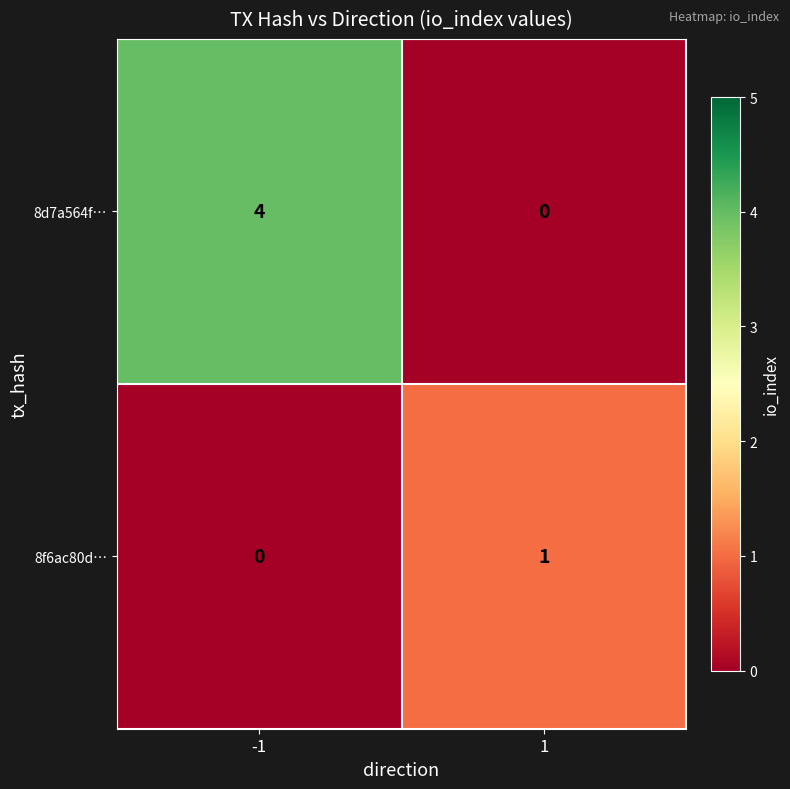

Which series has the widest spread of values?

8d7a564f…